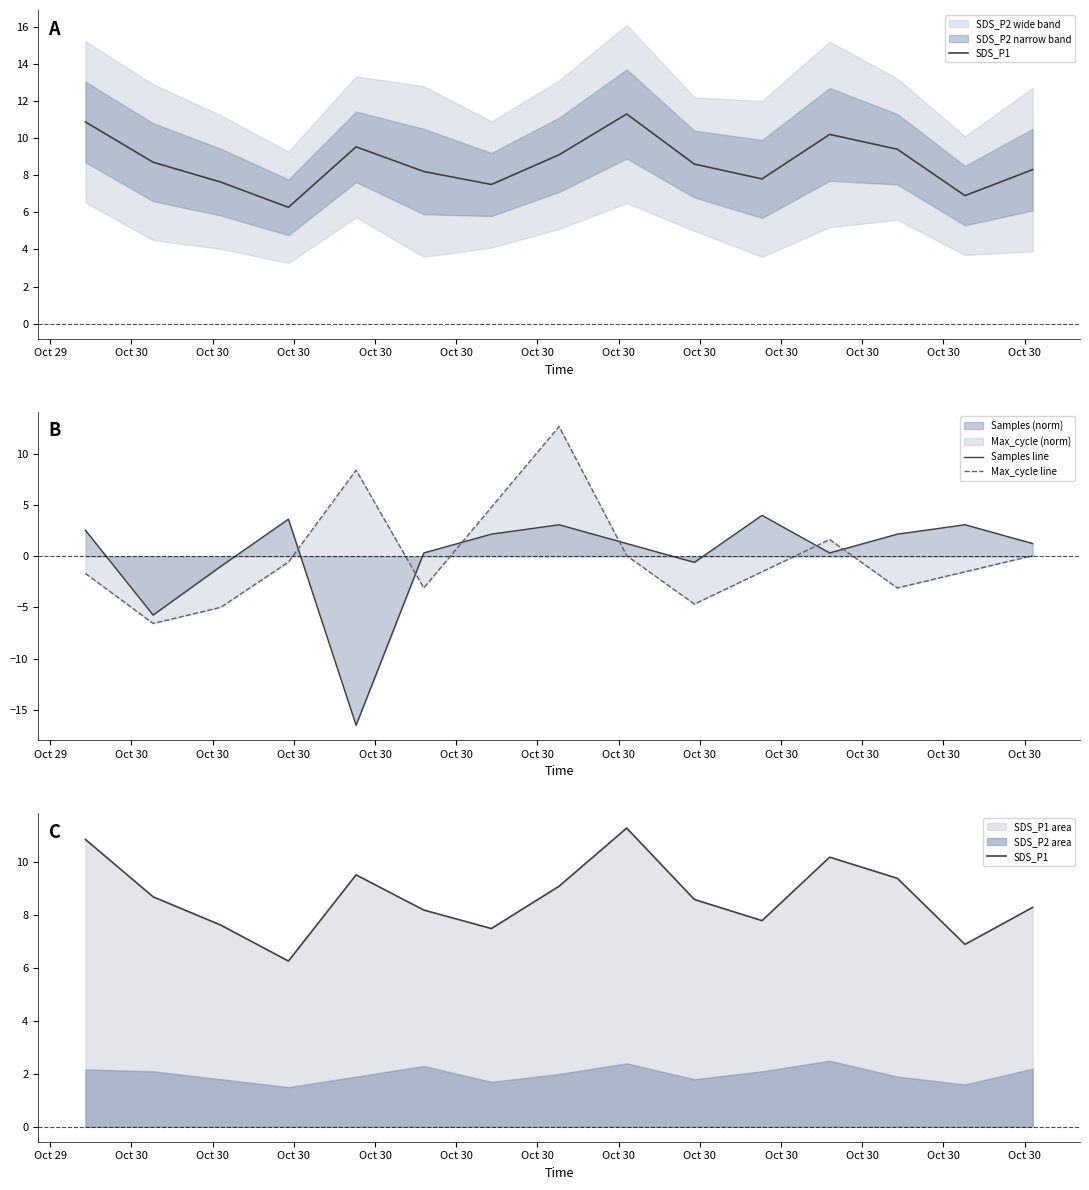

Which series ends up on top after the final intersection of Max_cycle line and Samples line?

Samples line